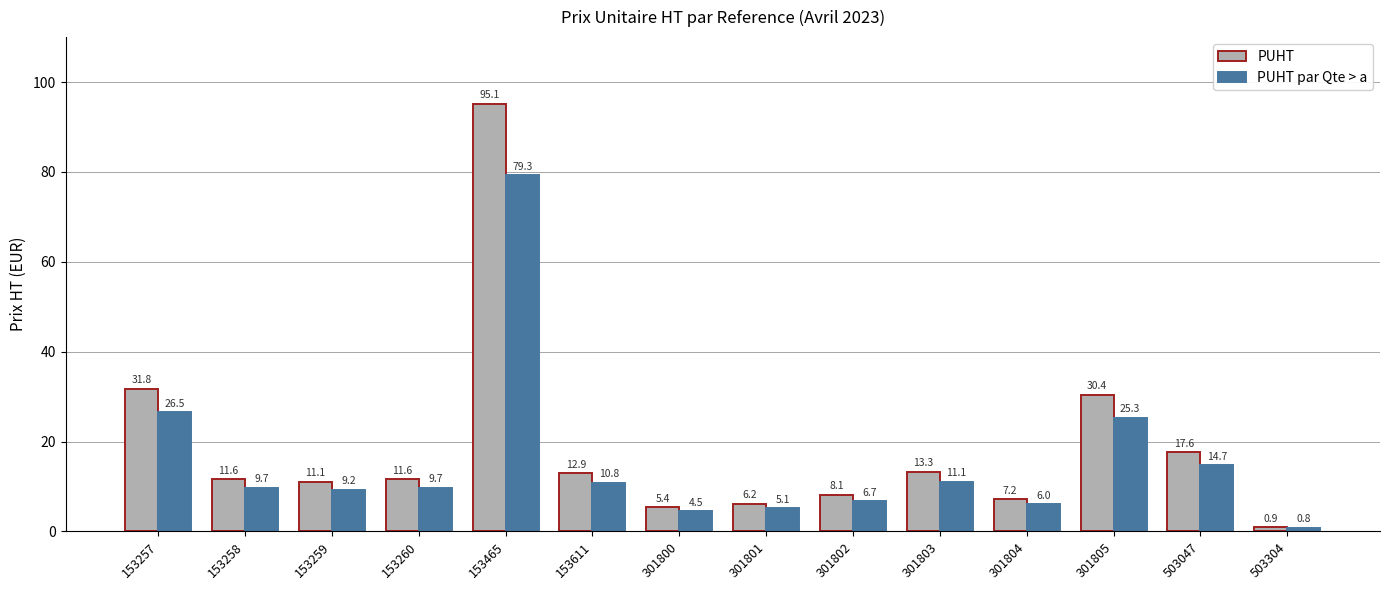

Which series has the largest range (max minus min)?

PUHT